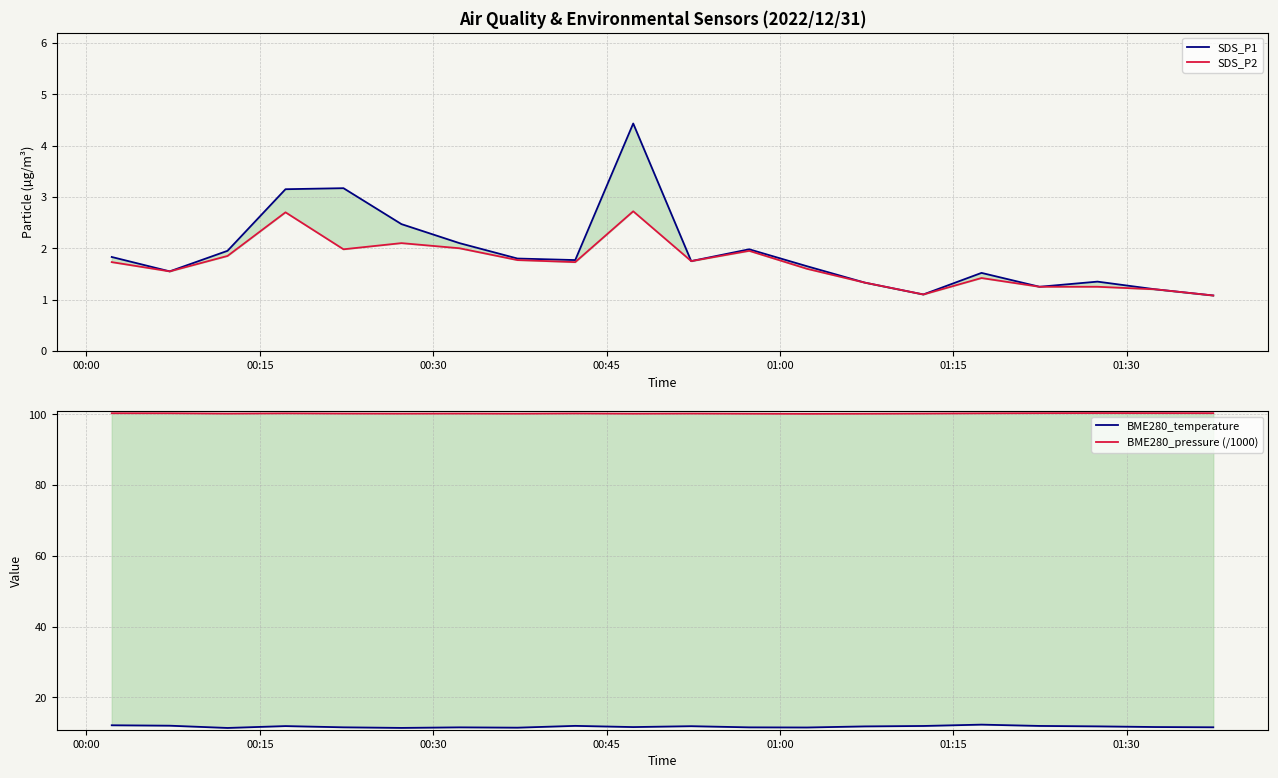

True or false: BME280_temperature and BME280_pressure (/1000) cross at least once.

False